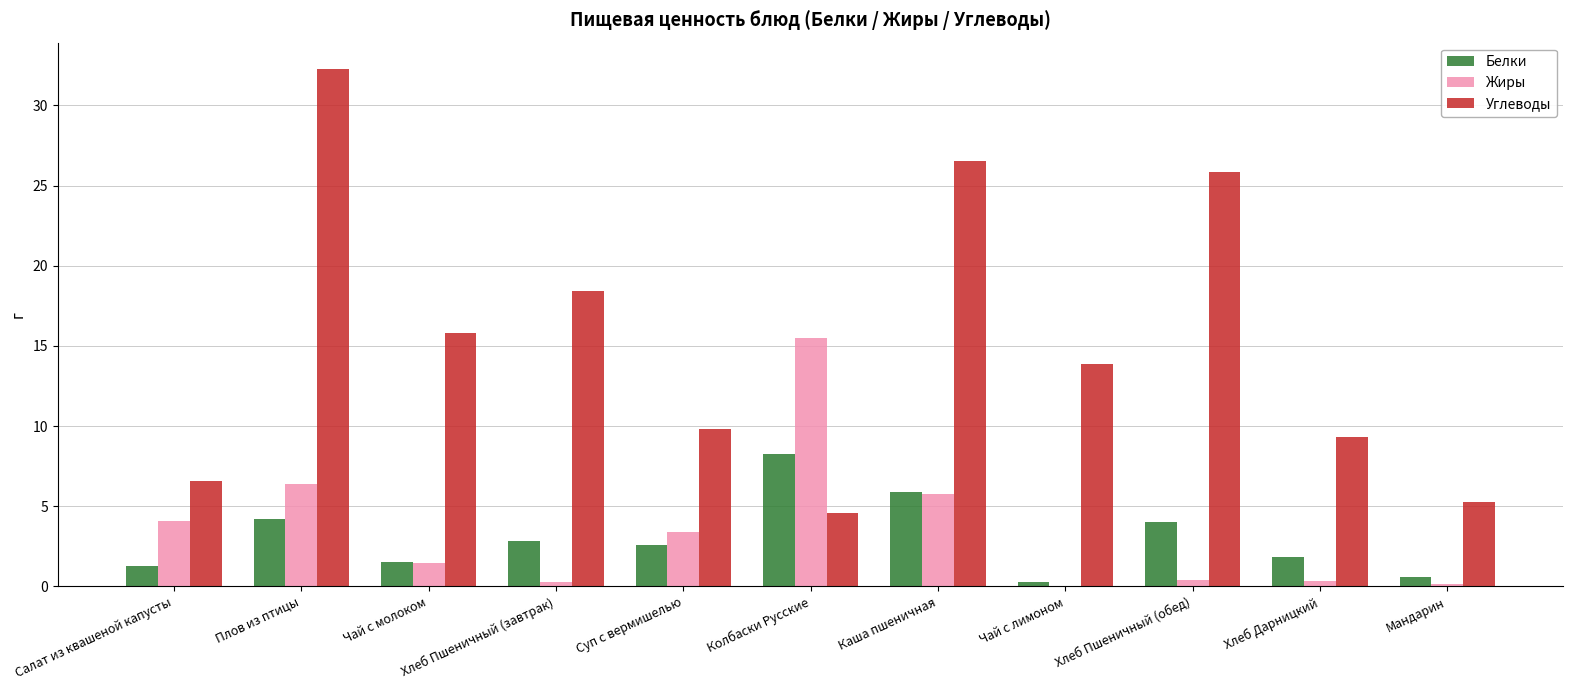

What is the average value of the Углеводы series?

15.3